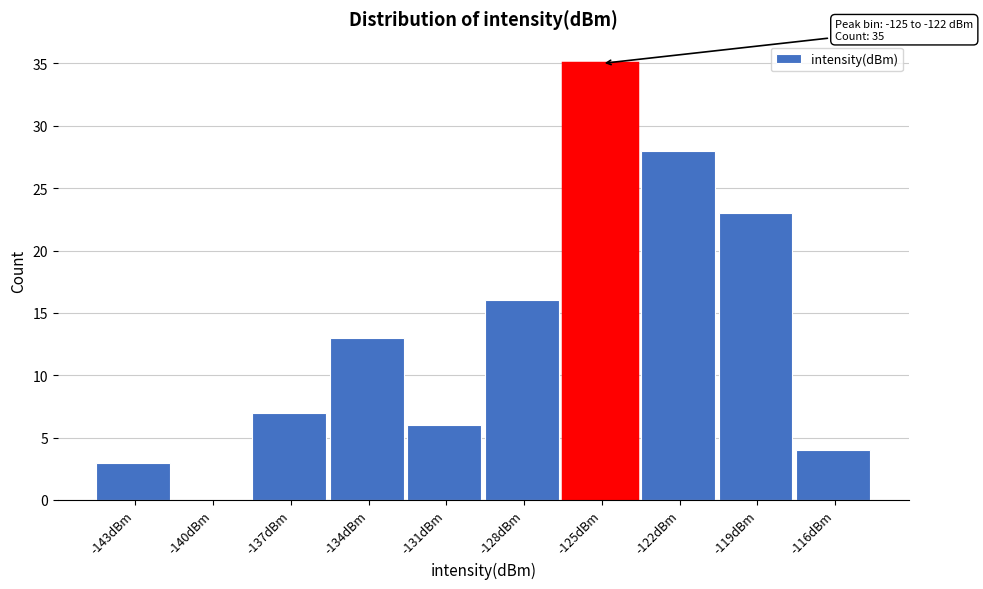

Reading right to left, transcribe all the data shown in this chart.

-116dBm=4	-119dBm=23	-122dBm=28	-125dBm=35	-128dBm=16	-131dBm=6	-134dBm=13	-137dBm=7	-140dBm=0	-143dBm=3